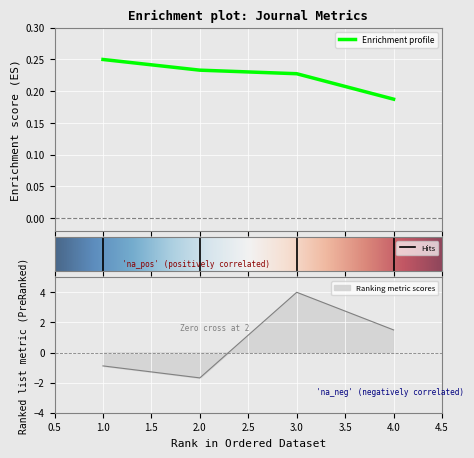

Is the value of H index at 1 greater than the value of Total Refs. at 3?

No